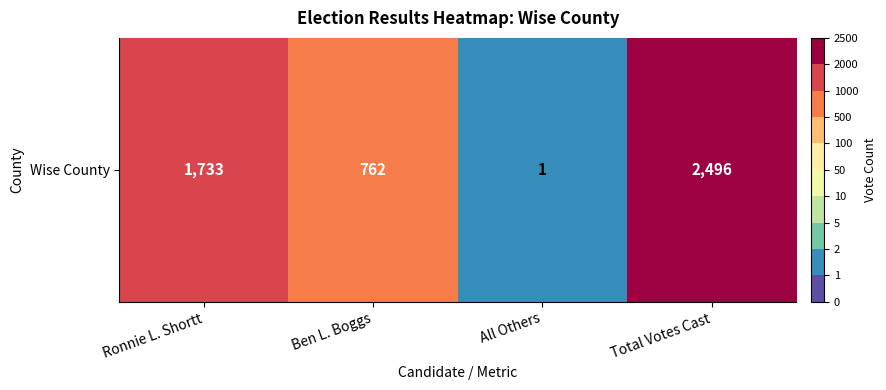

Reading right to left, list all the values displayed in this chart.

Total Votes Cast=2496	All Others=1	Ben L. Boggs=762	Ronnie L. Shortt=1733